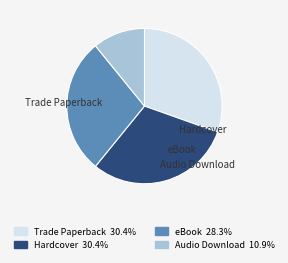

Is it true that Audio Download is 7% of the pie?

False